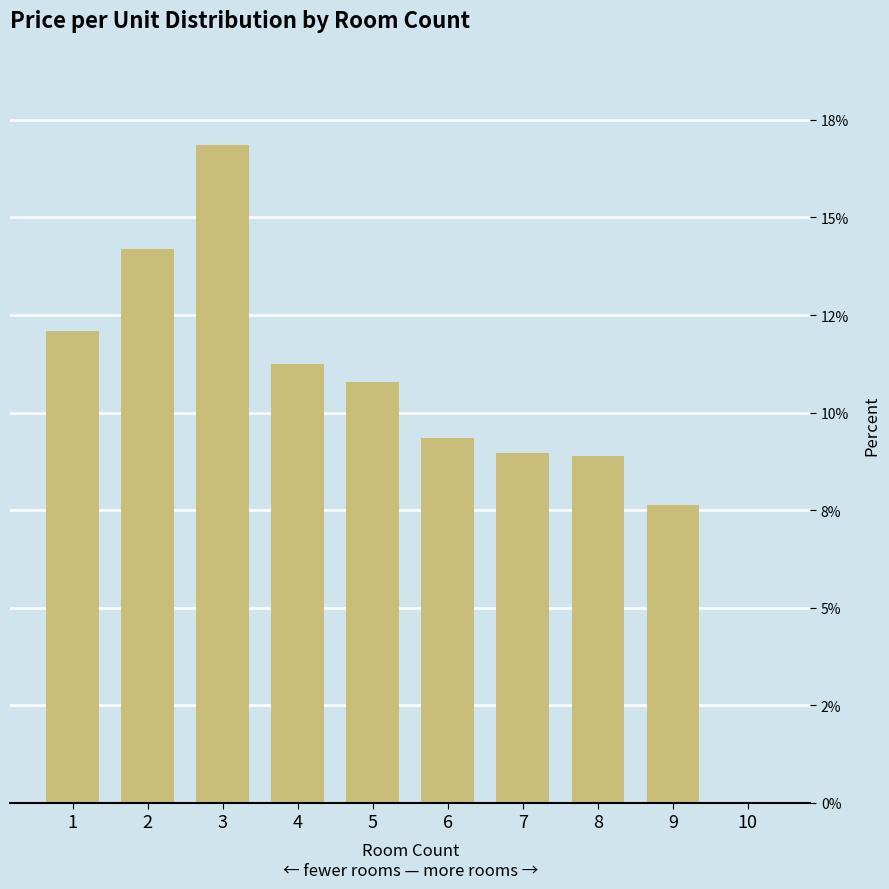

Approximately how many times larger is the value at 1 compared to 8?

1.4